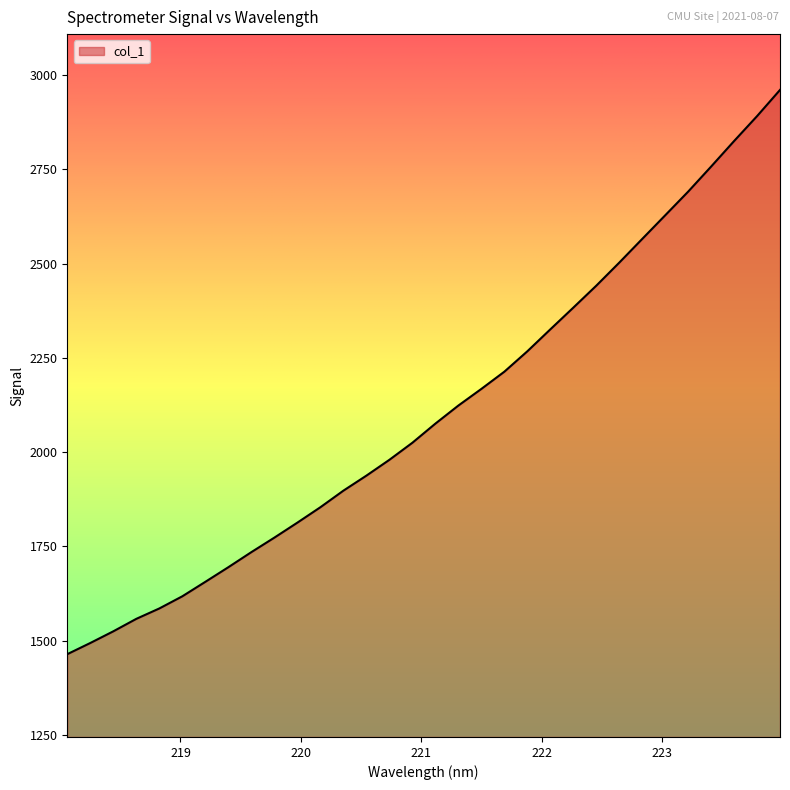

Does the chart have visible grid lines?

No